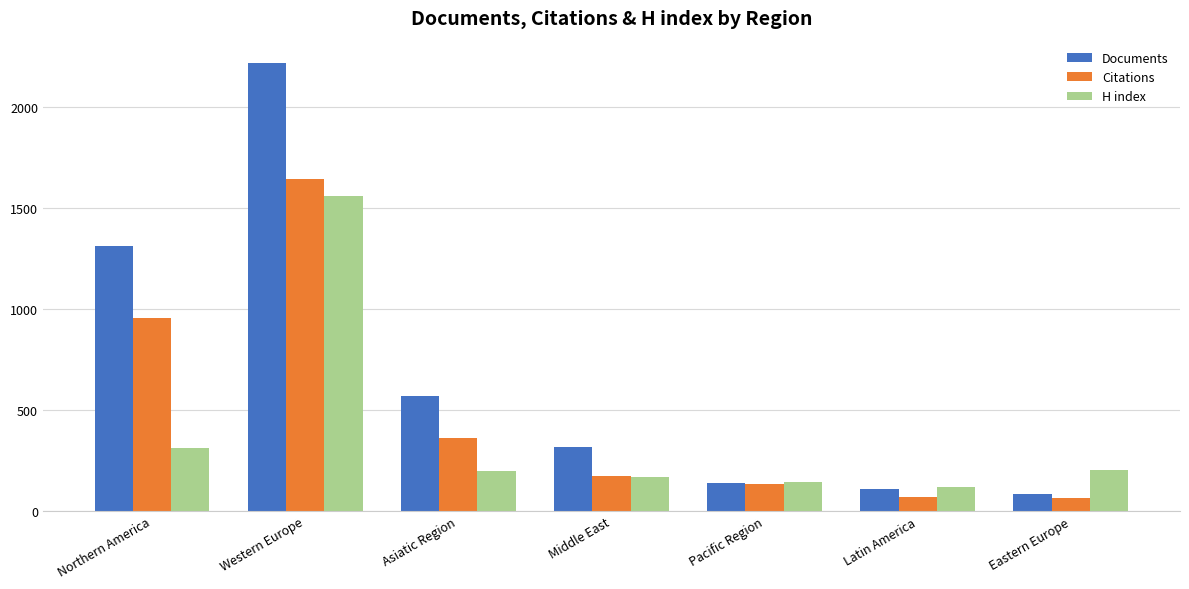

How many data points in H index are less than 200?

3